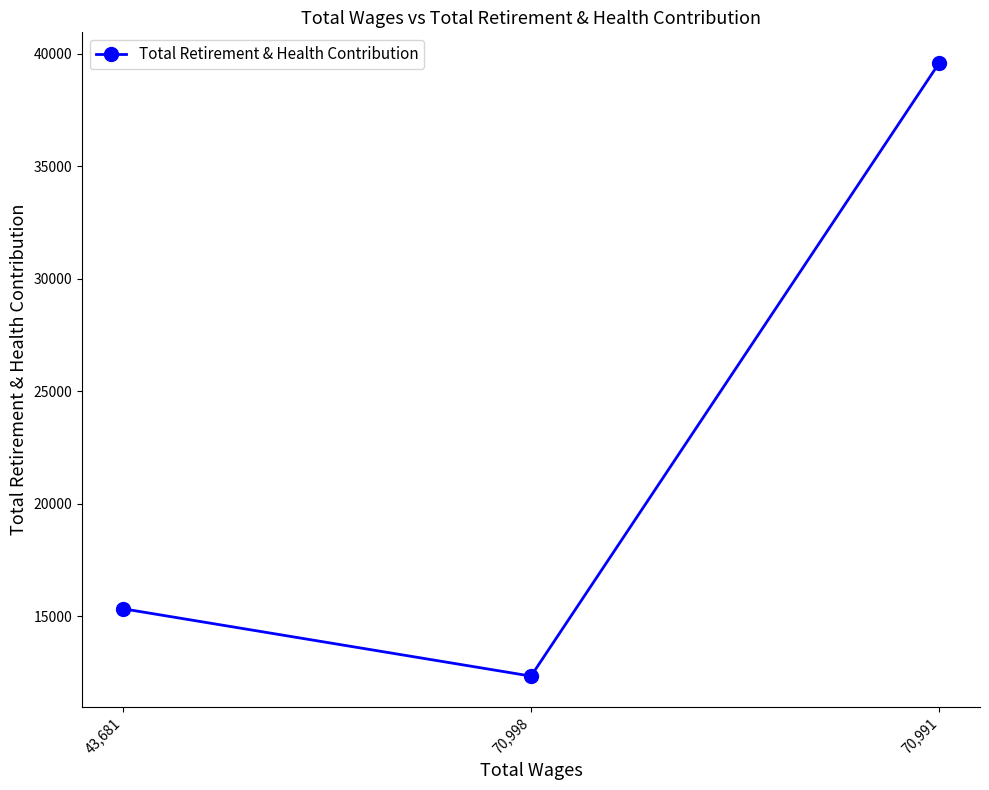

How many lines are shown in the chart?

1